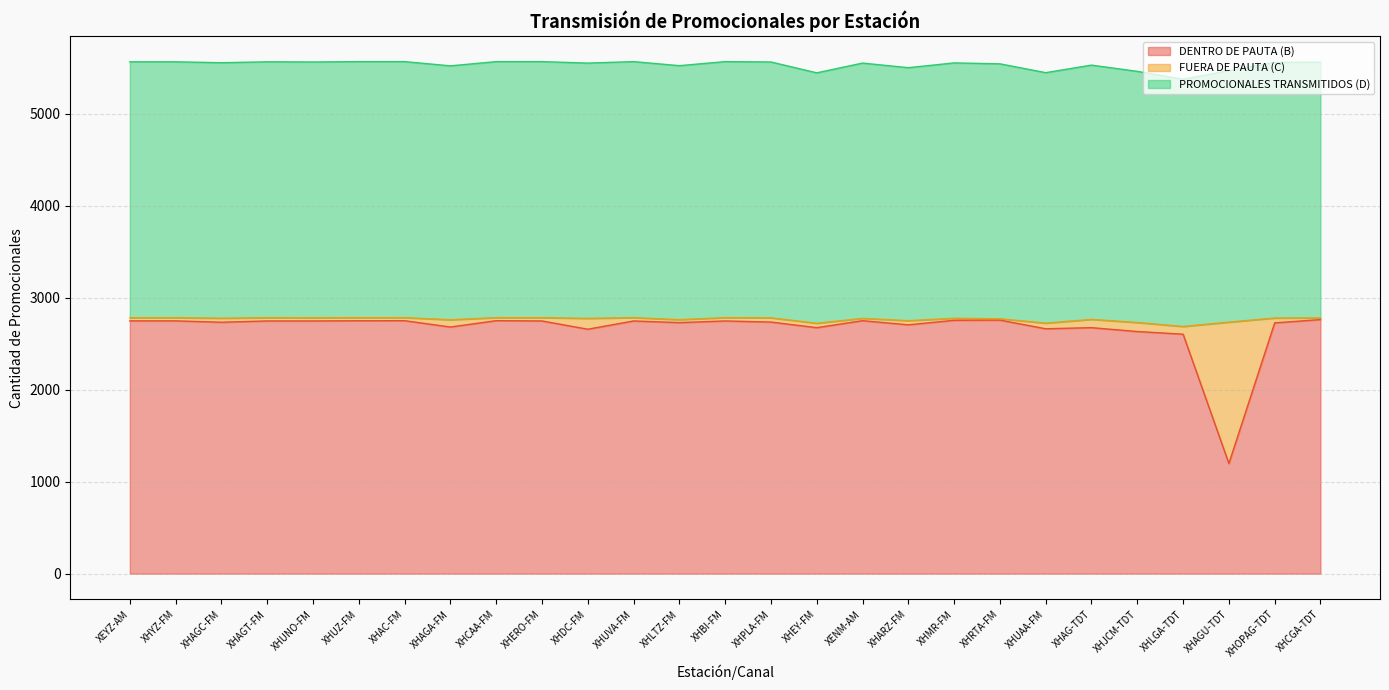

True or false: DENTRO DE PAUTA (B) has a value of 2763 at XHCGA-TDT.

True